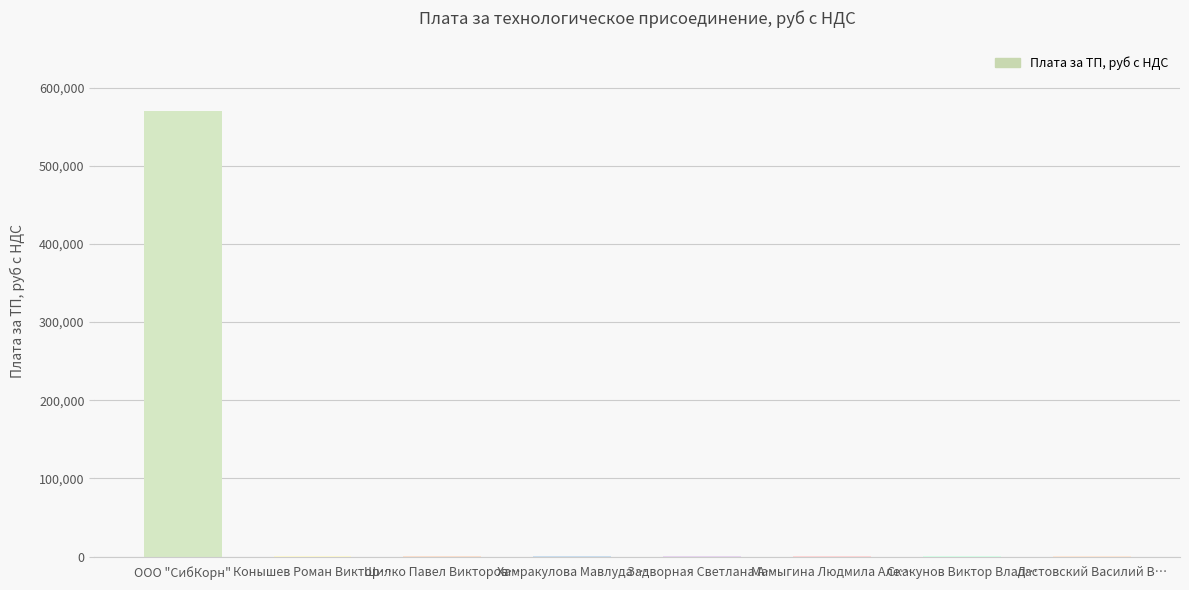

What value does the data have at ООО "СибКорн"?

569636.1